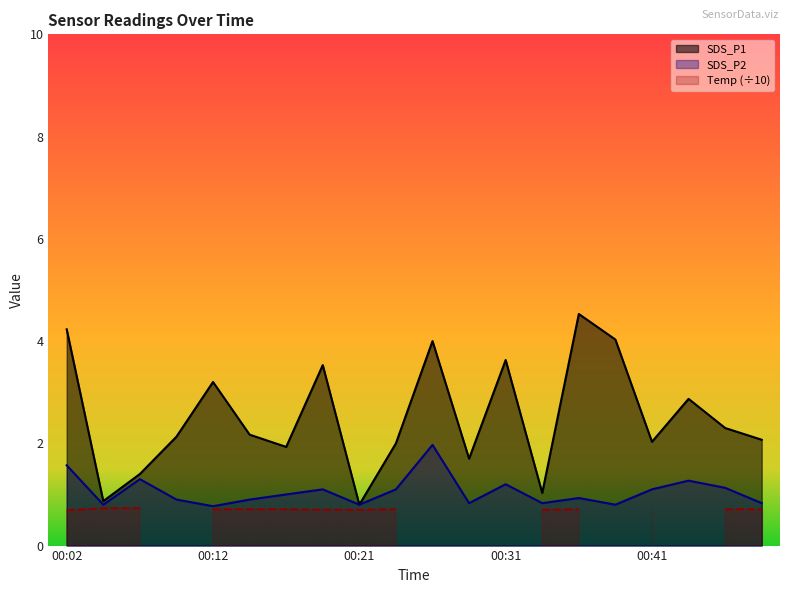

What is the minimum value for SDS_P2?

0.8